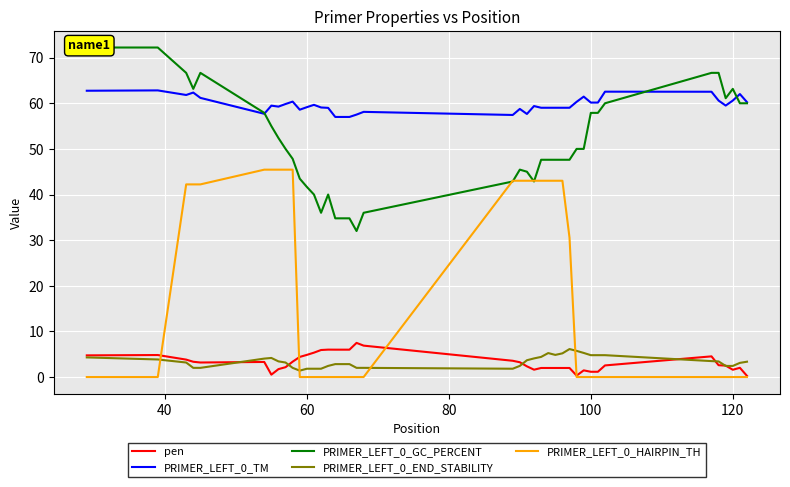

True or false: PRIMER_LEFT_0_END_STABILITY and PRIMER_LEFT_0_GC_PERCENT intersect in this chart.

False